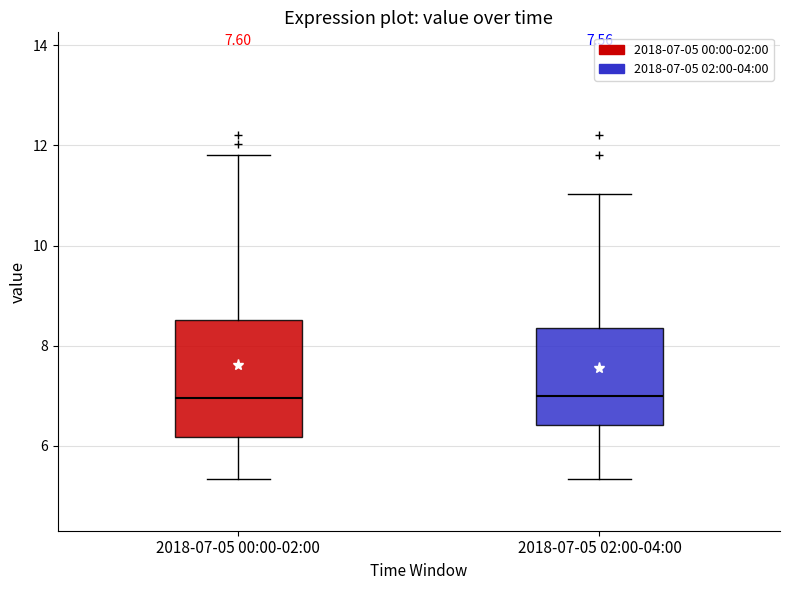

Comparing the boxes themselves (not the whiskers), which one is the tallest?

2018-07-05 00:00-02:00